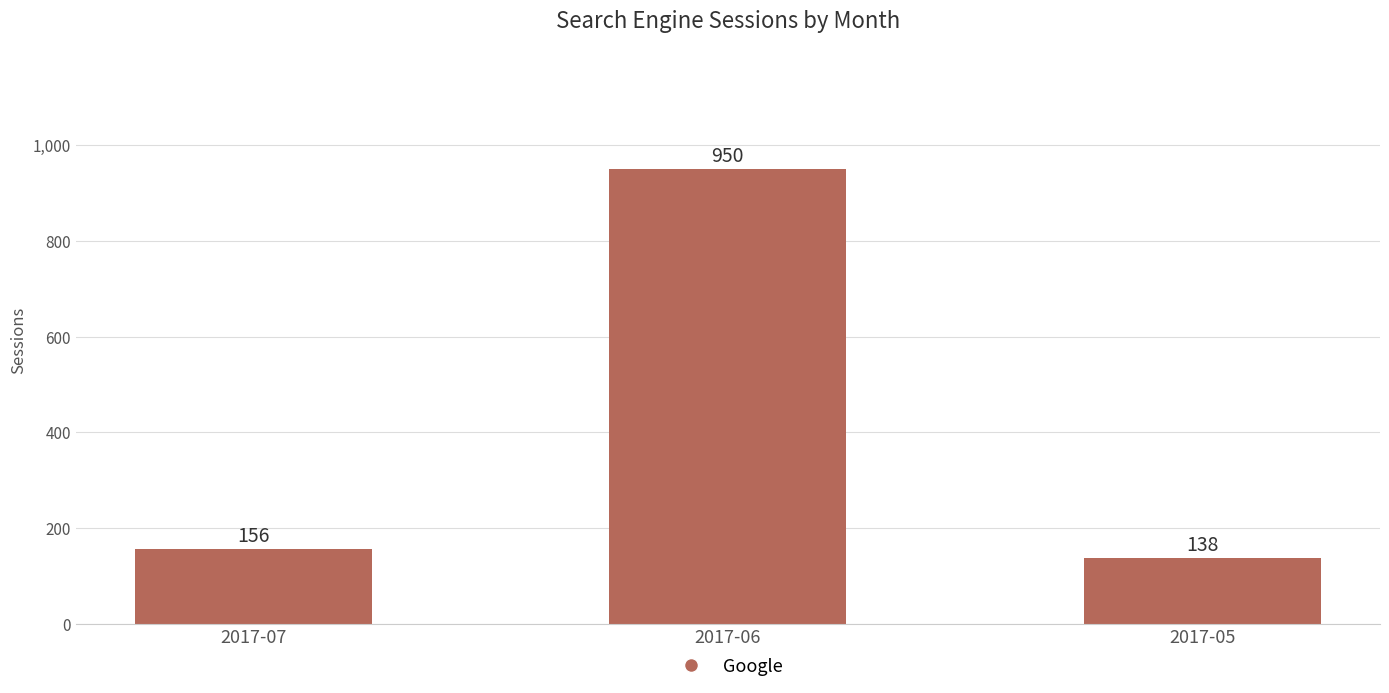

Which label corresponds to the largest value in the chart?

2017-06